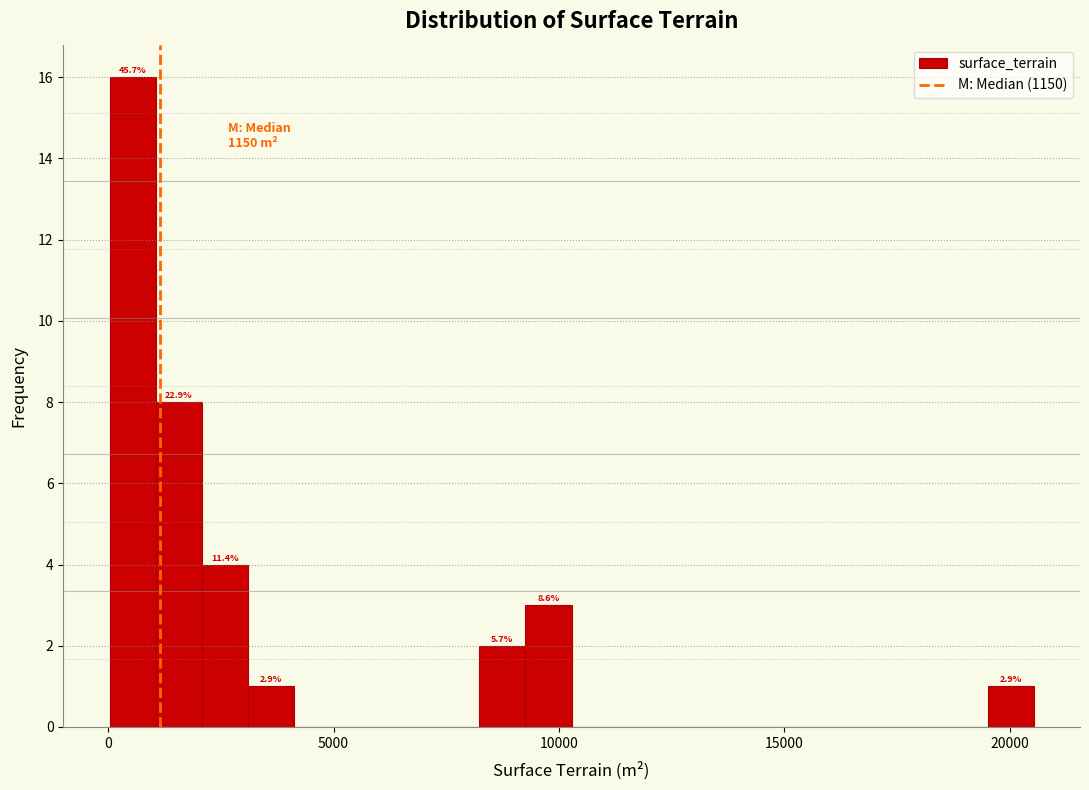

Read against the x-axis, roughly where is the centre of the tallest bar?

500